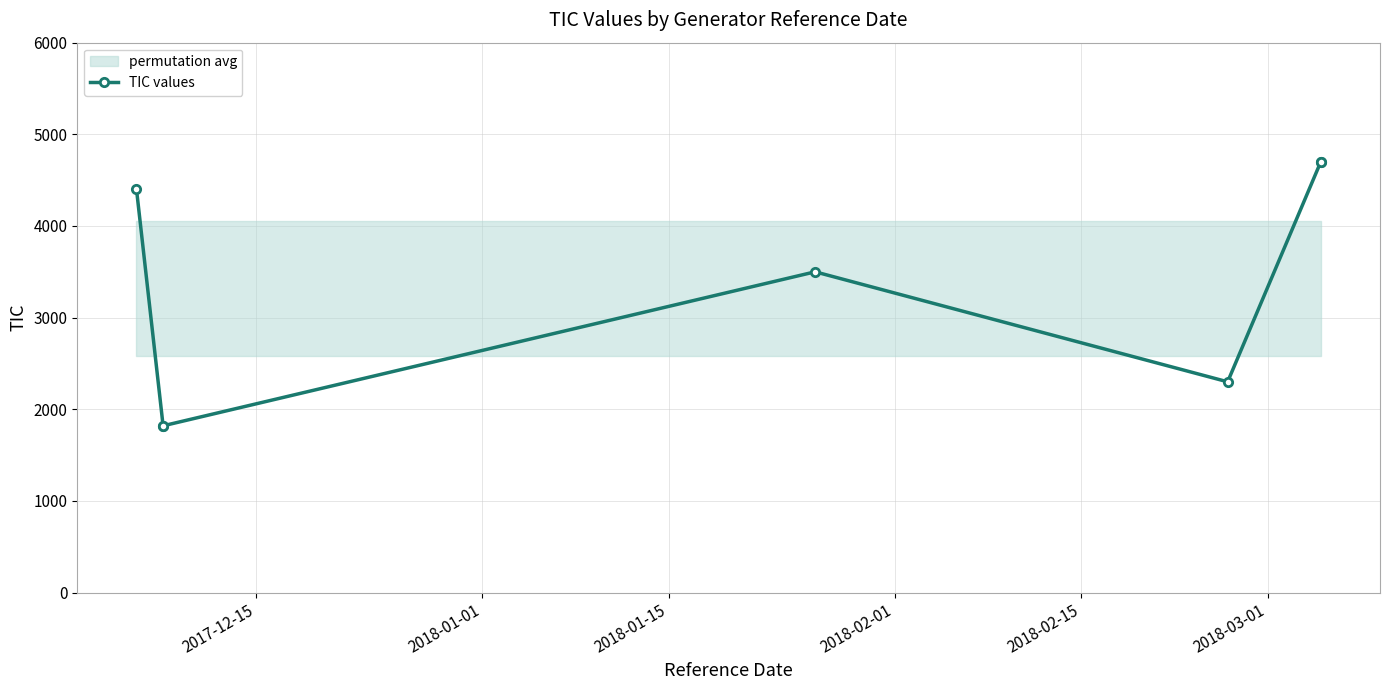

What is the maximum value shown in the chart?

4700